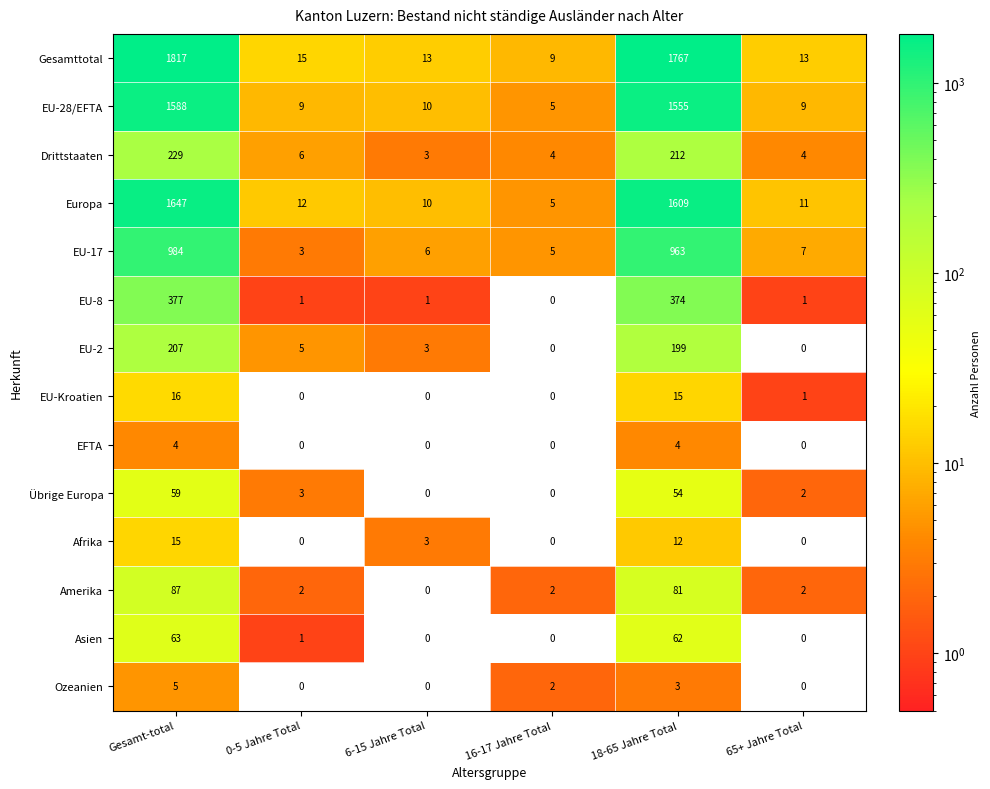

List the series in order of their peak value, highest first.

Gesamttotal, Europa, EU-28/EFTA, EU-17, EU-8, Drittstaaten, EU-2, Amerika, Asien, Übrige Europa, EU-Kroatien, Afrika, Ozeanien, EFTA